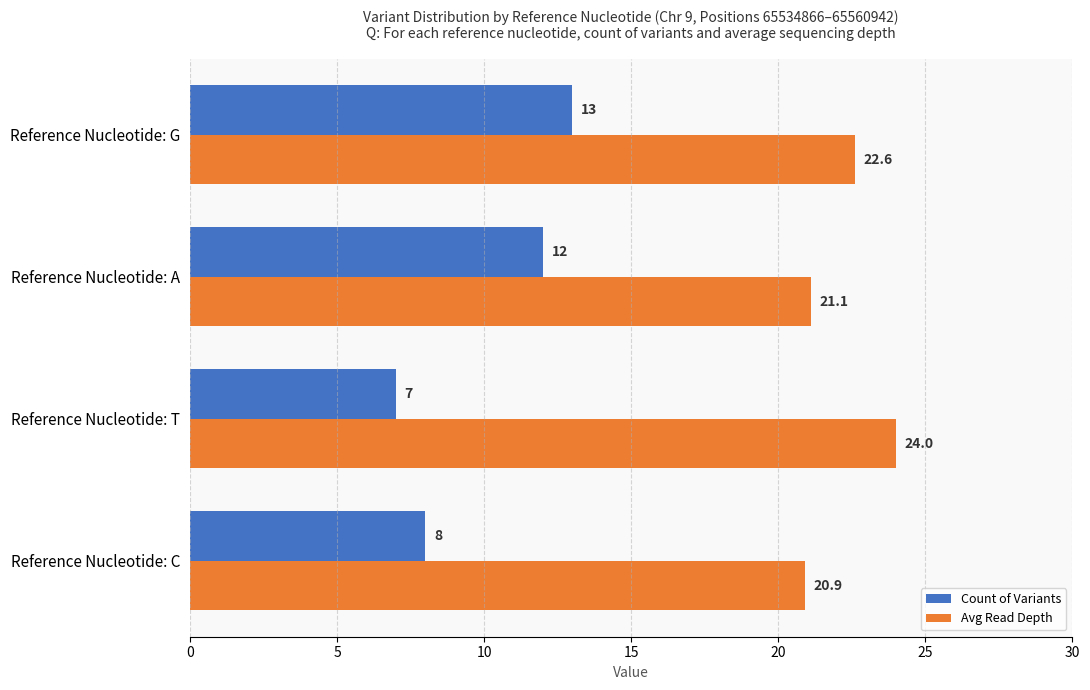

List the series in order of their overall mean, highest first.

Avg Read Depth, Count of Variants